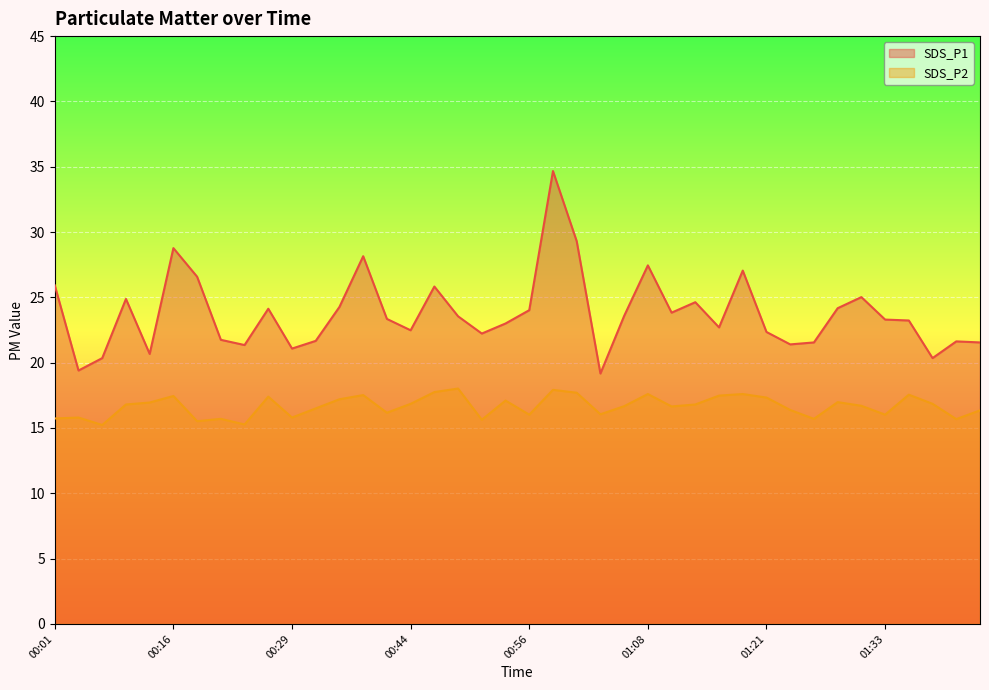

How many series are shown in this chart?

2